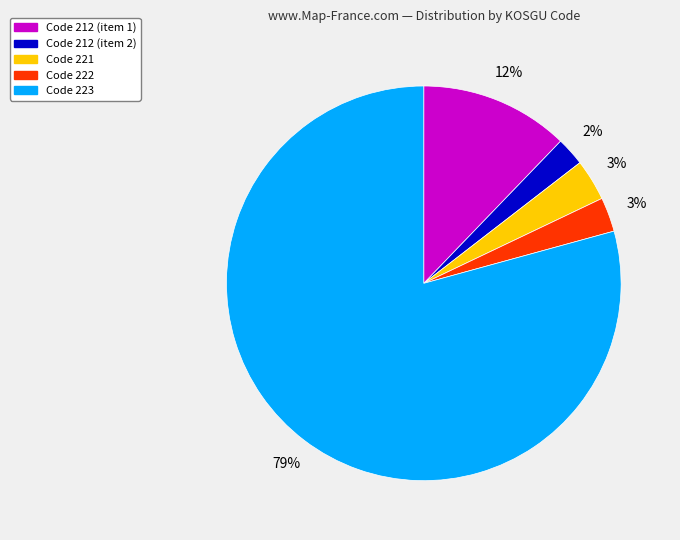

Which slice is the largest?

Code 223